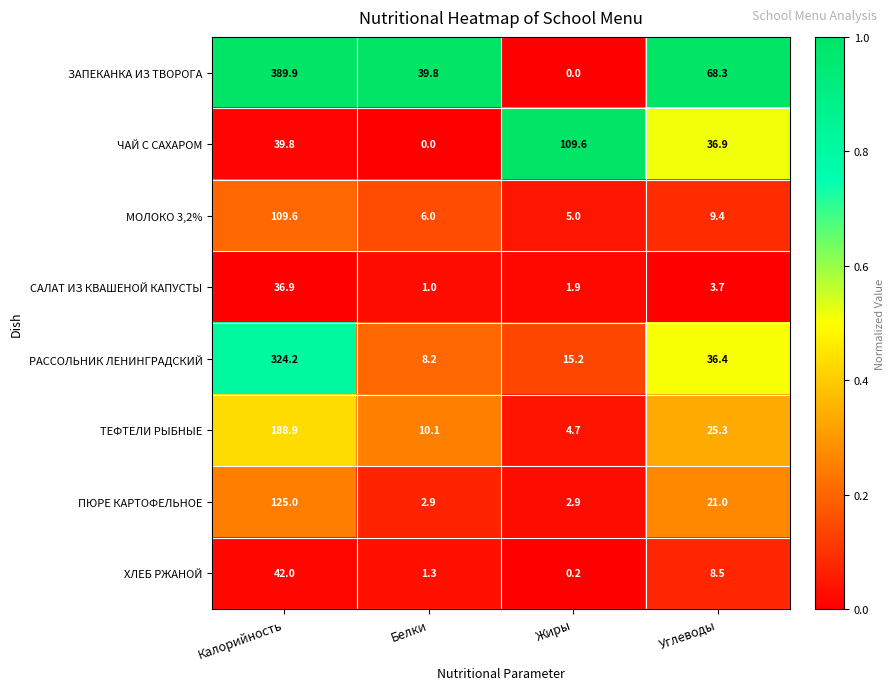

At which category is the sum across all series the highest?

Калорийность